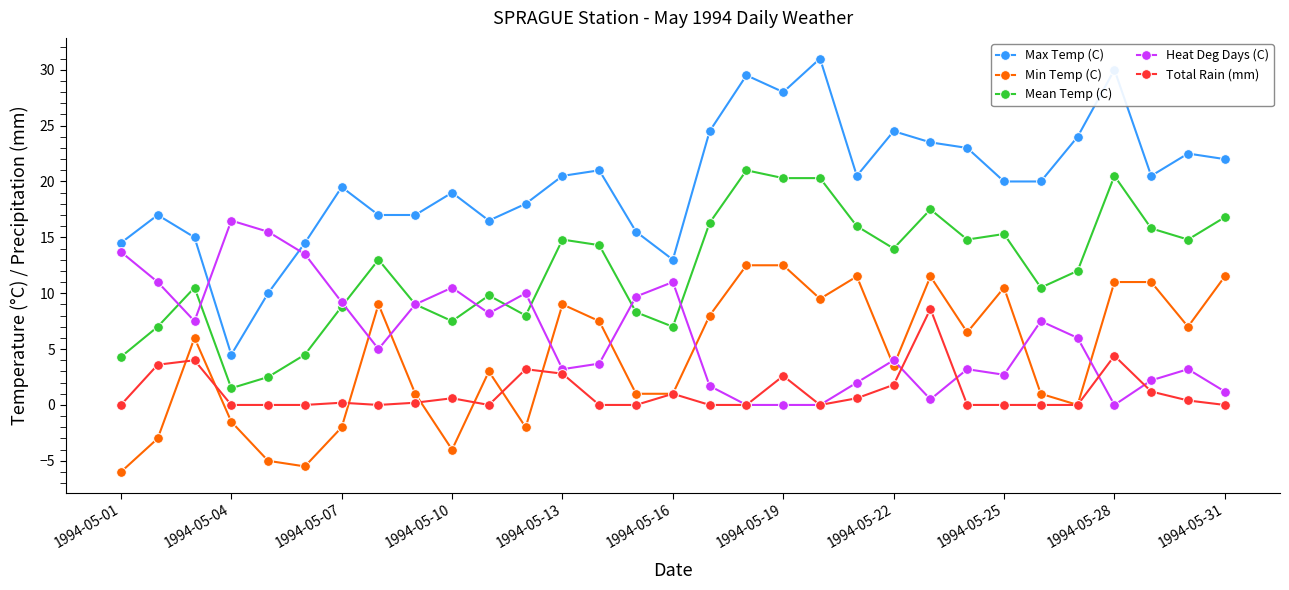

True or false: Total Rain (mm) has more than 2 points higher than both neighbors.

True